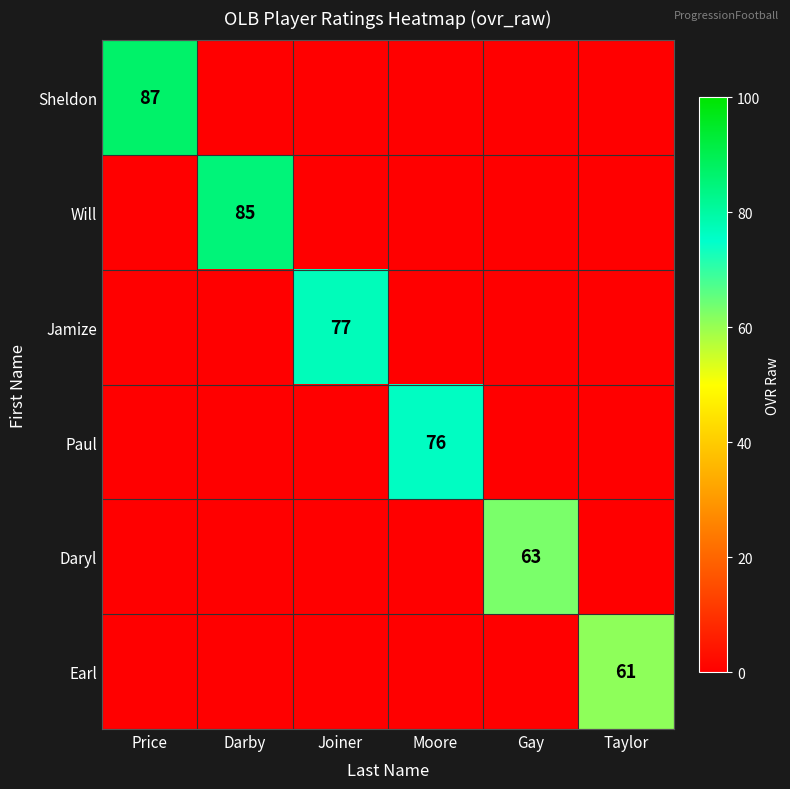

The Sheldon series shows 120 at Price. True or false?

False